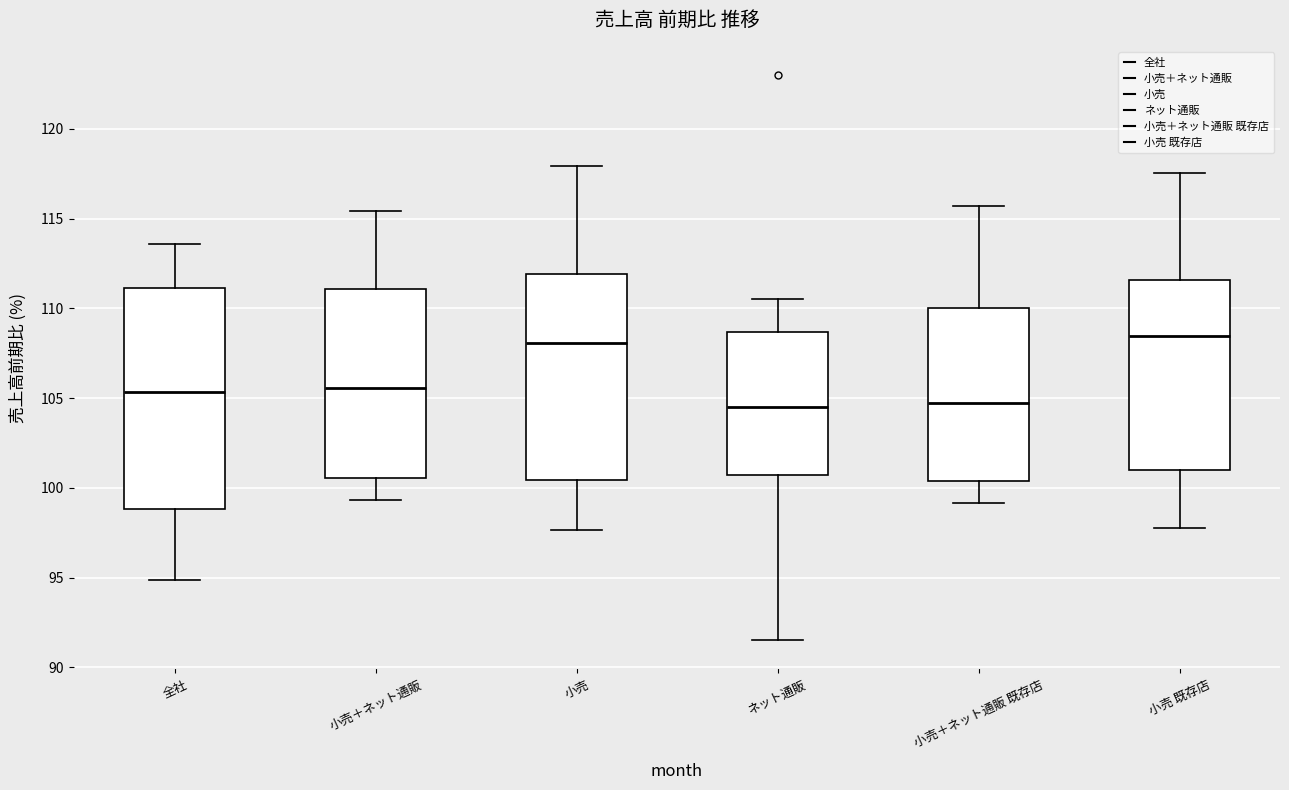

Reading left to right, read every box against the y-axis: the position of its median line, the range the box covers, and the ends of its whiskers. The values are not printed on the chart, so give them approximately, as read against the axis.

全社: median 105.5, box 99.0 to 111.0, whiskers 95.0 to 113.5
小売＋ネット通販: median 105.5, box 100.5 to 111.0, whiskers 99.5 to 115.5
小売: median 108.0, box 100.5 to 112.0, whiskers 97.5 to 118.0
ネット通販: median 104.5, box 100.5 to 108.5, whiskers 91.5 to 110.5
小売＋ネット通販 既存店: median 104.5, box 100.5 to 110.0, whiskers 99.0 to 115.5
小売 既存店: median 108.5, box 101.0 to 111.5, whiskers 98.0 to 117.5